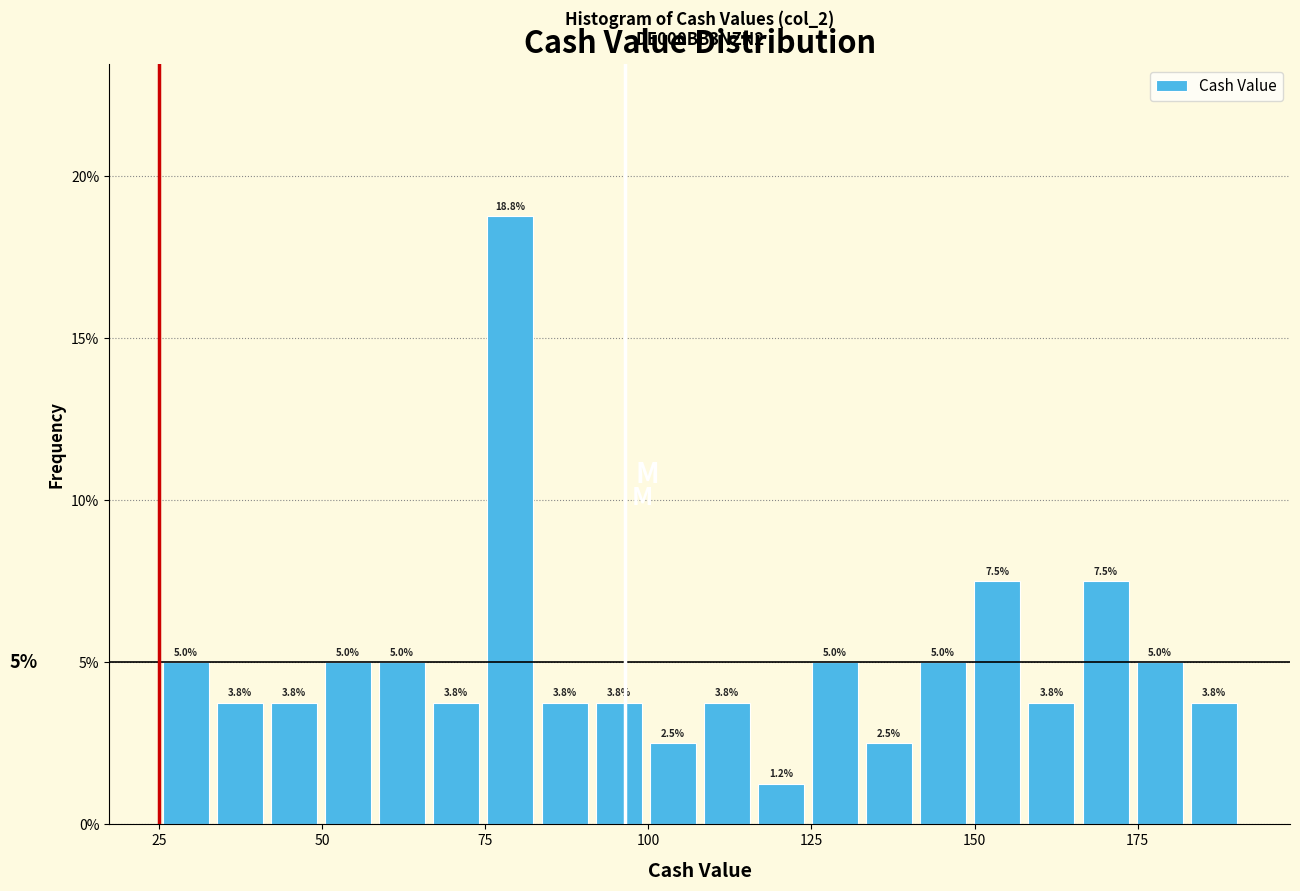

Around what value on the x-axis is the tallest bar? Give the approximate position of its centre, as read against the axis.

80